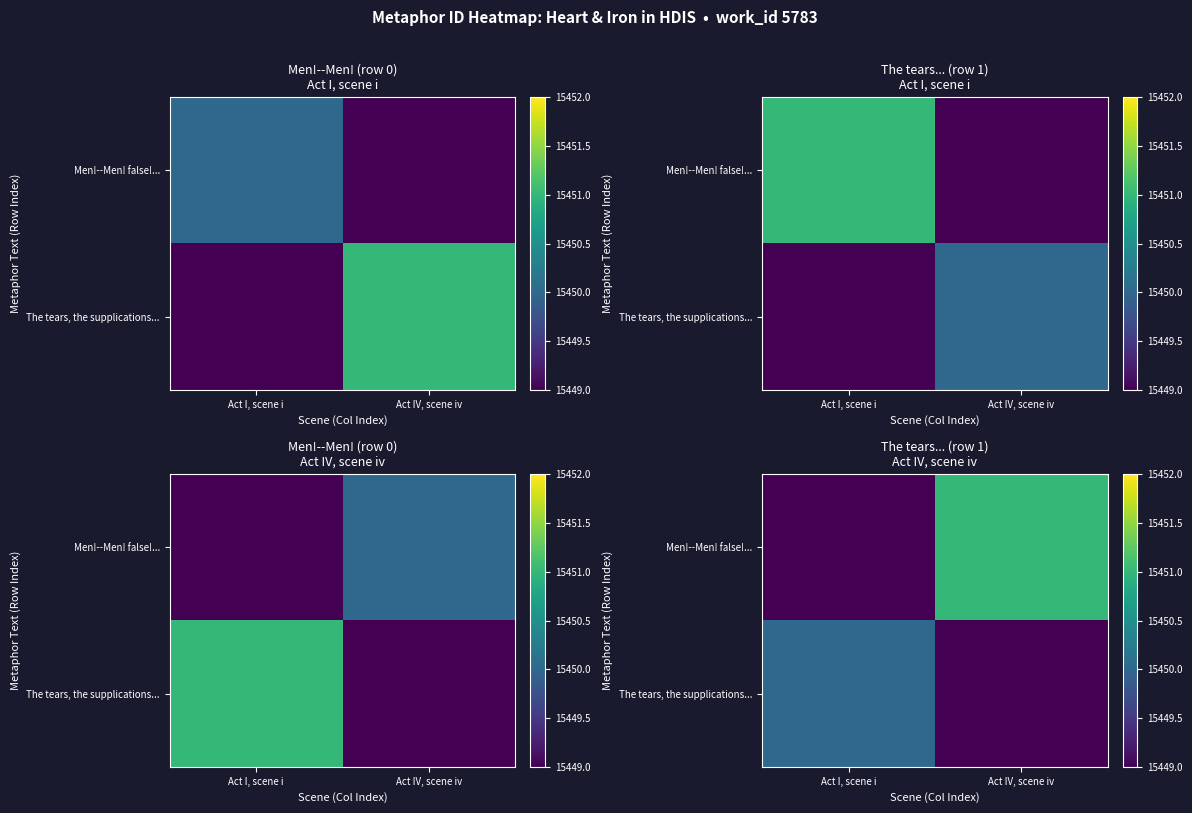

At which category is the sum across all series the highest?

Act IV, scene iv